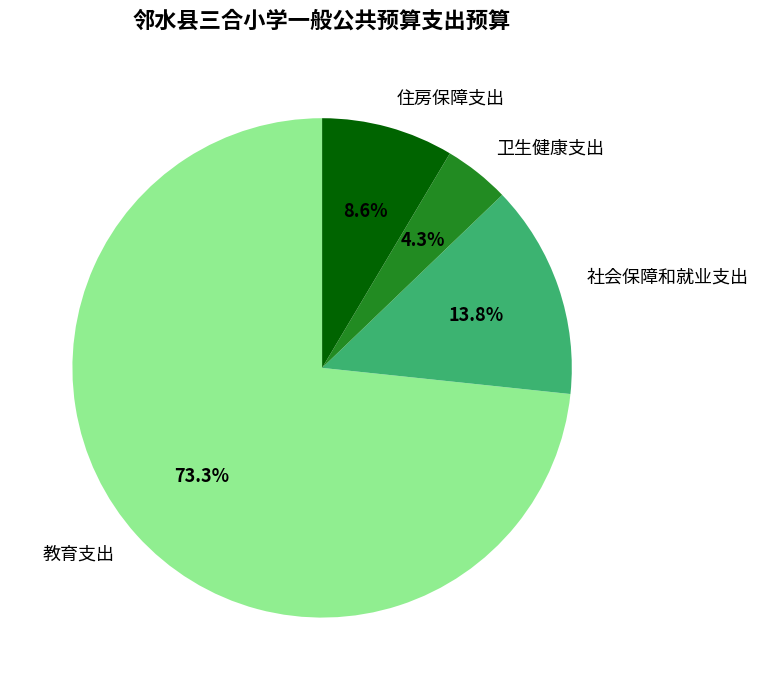

Which category has the smallest portion of the pie?

卫生健康支出